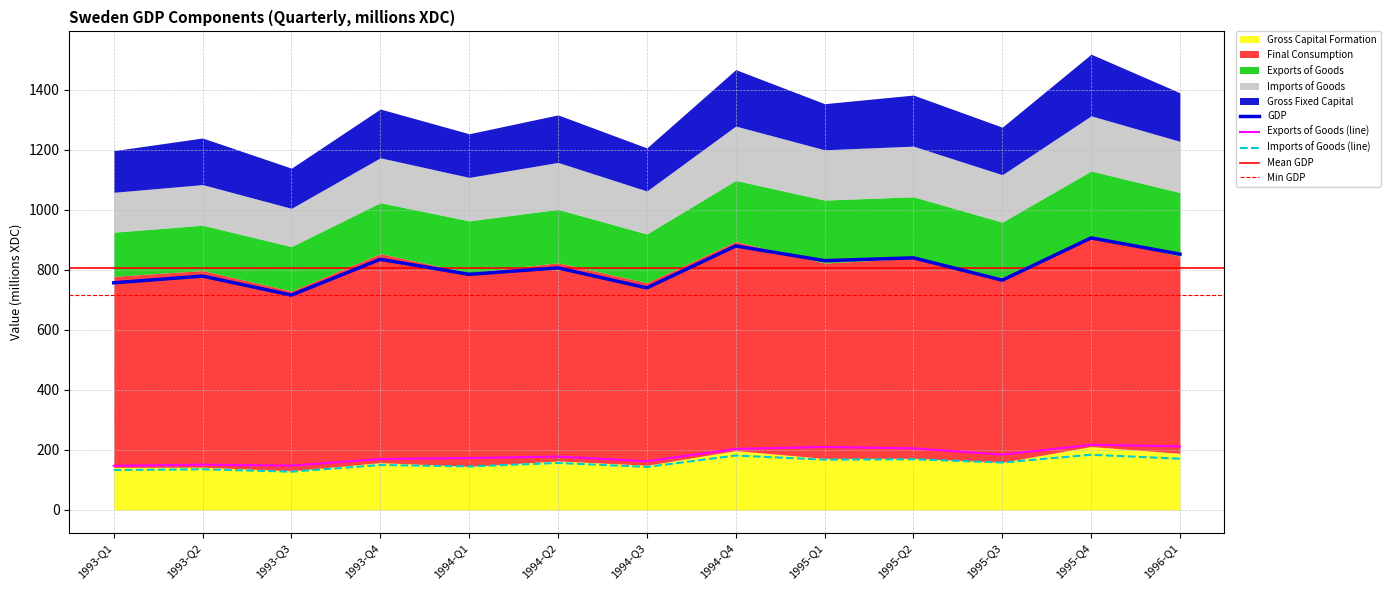

At how many categories does at least one series exceed 614?

13